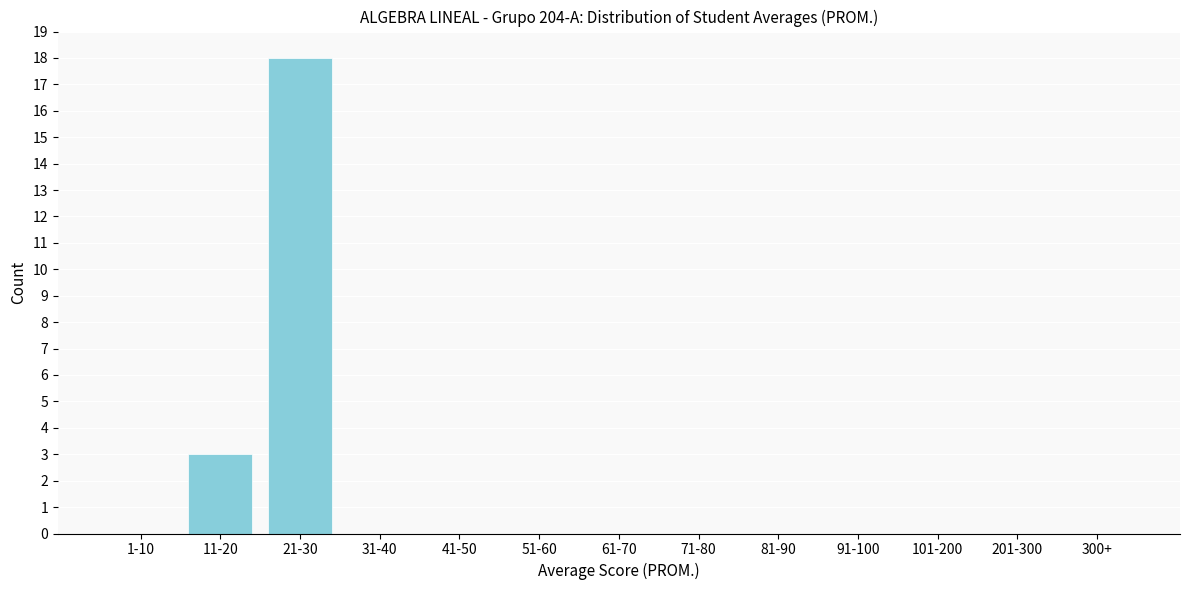

Reading right to left, what are all the values shown in this chart?

300+=0	201-300=0	101-200=0	91-100=0	81-90=0	71-80=0	61-70=0	51-60=0	41-50=0	31-40=0	21-30=18	11-20=3	1-10=0